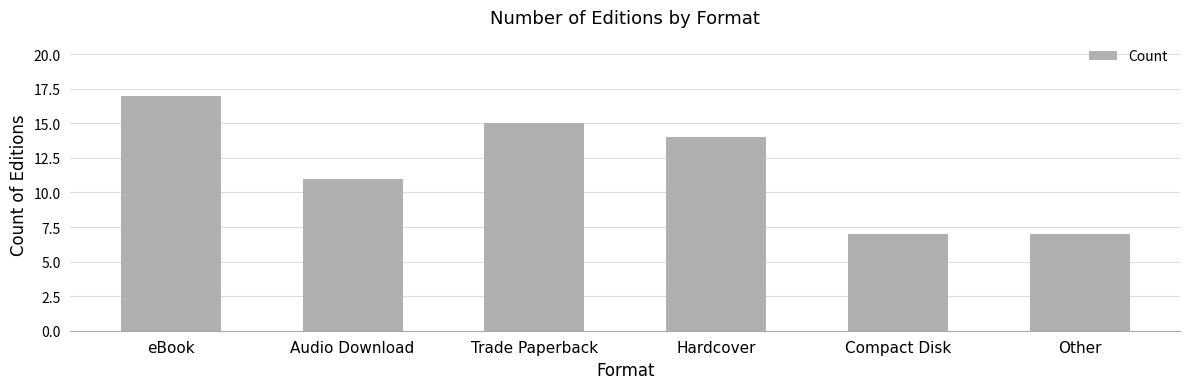

What is the label of the 3rd bar from the right?

Hardcover